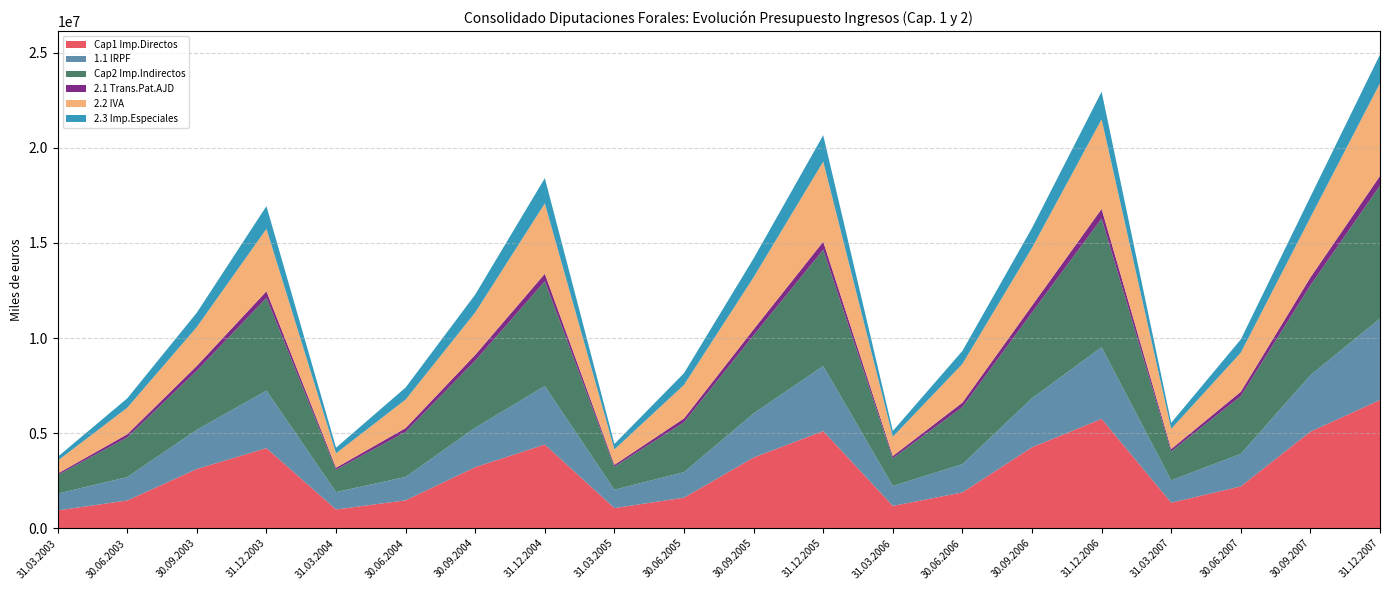

Reading left to right, what are all the values shown in this chart?

Cap1 Imp.Directos: 31.03.2003=939179.9	30.06.2003=1460465.3	30.09.2003=3117502.6	31.12.2003=4213339.3	31.03.2004=989315.7	30.06.2004=1469837.0	30.09.2004=3212390.9	31.12.2004=4401057.0	31.03.2005=1062248.5	30.06.2005=1609546.0	30.09.2005=3718027.9	31.12.2005=5110120.5	31.03.2006=1176821.6	30.06.2006=1885278.9	30.09.2006=4257261.3	31.12.2006=5748225.1	31.03.2007=1345883.9	30.06.2007=2202901.5	30.09.2007=5078000.7	31.12.2007=6742757.7
1.1 IRPF: 31.03.2003=885906.2	30.06.2003=1229375.4	30.09.2003=2060022.5	31.12.2003=3021490.9	31.03.2004=914678.5	30.06.2004=1228804.6	30.09.2004=2073921.3	31.12.2004=3074929.9	31.03.2005=964122.8	30.06.2005=1343535.6	30.09.2005=2322567.9	31.12.2005=3415910.4	31.03.2006=1049284.0	30.06.2006=1487535.1	30.09.2006=2581106.2	31.12.2006=3768517.4	31.03.2007=1177647.2	30.06.2007=1708870.1	30.09.2007=2969927.5	31.12.2007=4279784.4
Cap2 Imp.Indirectos: 31.03.2003=972949.9	30.06.2003=2087445.2	30.09.2003=3104043.6	31.12.2003=4878087.1	31.03.2004=1173950.6	30.06.2004=2368620.2	30.09.2004=3526864.3	31.12.2004=5506491.5	31.03.2005=1211680.4	30.06.2005=2621723.0	30.09.2005=4103529.1	31.12.2005=6111916.9	31.03.2006=1453966.2	30.06.2006=2997576.3	30.09.2006=4504814.4	31.12.2006=6762176.4	31.03.2007=1519741.1	30.06.2007=3031111.0	30.09.2007=4721671.2	31.12.2007=6988136.1
2.1 Trans.Pat.AJD: 31.03.2003=77352.6	30.06.2003=164331.0	30.09.2003=254561.4	31.12.2003=343548.2	31.03.2004=104381.4	30.06.2004=200570.7	30.09.2004=301585.8	31.12.2004=395798.8	31.03.2005=97196.2	30.06.2005=200174.1	30.09.2005=310965.8	31.12.2005=424814.5	31.03.2006=117845.5	30.06.2006=235341.4	30.09.2006=359664.3	31.12.2006=506688.7	31.03.2007=122784.4	30.06.2007=234563.8	30.09.2007=414509.1	31.12.2007=507911.4
2.2 IVA: 31.03.2003=676547.7	30.06.2003=1393779.8	30.09.2003=2044924.6	31.12.2003=3280291.1	31.03.2004=756576.6	30.06.2004=1500388.1	30.09.2004=2230070.5	31.12.2004=3693819.3	31.03.2005=809226.2	30.06.2005=1764011.8	30.09.2005=2738915.2	31.12.2005=4209745.5	31.03.2006=1013593.7	30.06.2006=2032888.5	30.09.2006=3037088.8	31.12.2006=4710134.4	31.03.2007=1060399.4	30.06.2007=2053385.8	30.09.2007=3149730.1	31.12.2007=4874352.1
2.3 Imp.Especiales: 31.03.2003=204178.7	30.06.2003=493960.7	30.09.2003=752066.5	31.12.2003=1193054.7	31.03.2004=297313.4	30.06.2004=630068.6	30.09.2004=939374.4	31.12.2004=1329701.5	31.03.2005=287427.8	30.06.2005=615568.5	30.09.2005=990867.6	31.12.2005=1384082.2	31.03.2006=303166.0	30.06.2006=685013.7	30.09.2006=1043212.3	31.12.2006=1449067.2	31.03.2007=316426.5	30.06.2007=696806.7	30.09.2007=1089015.7	31.12.2007=1503583.6